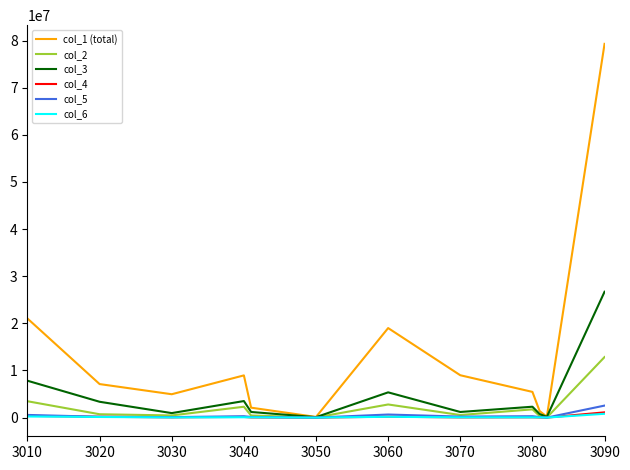

Which series has the widest spread of values?

col_1 (total)